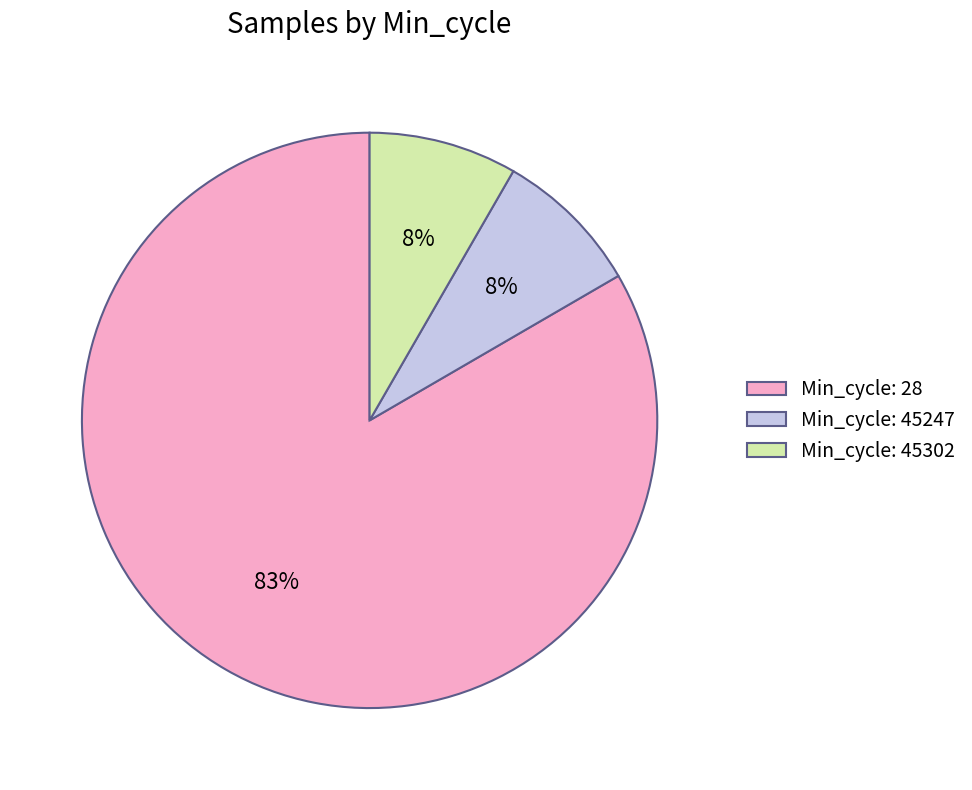

What is the ratio of the value at Min_cycle: 45302 to the value at Min_cycle: 45247?

1.0